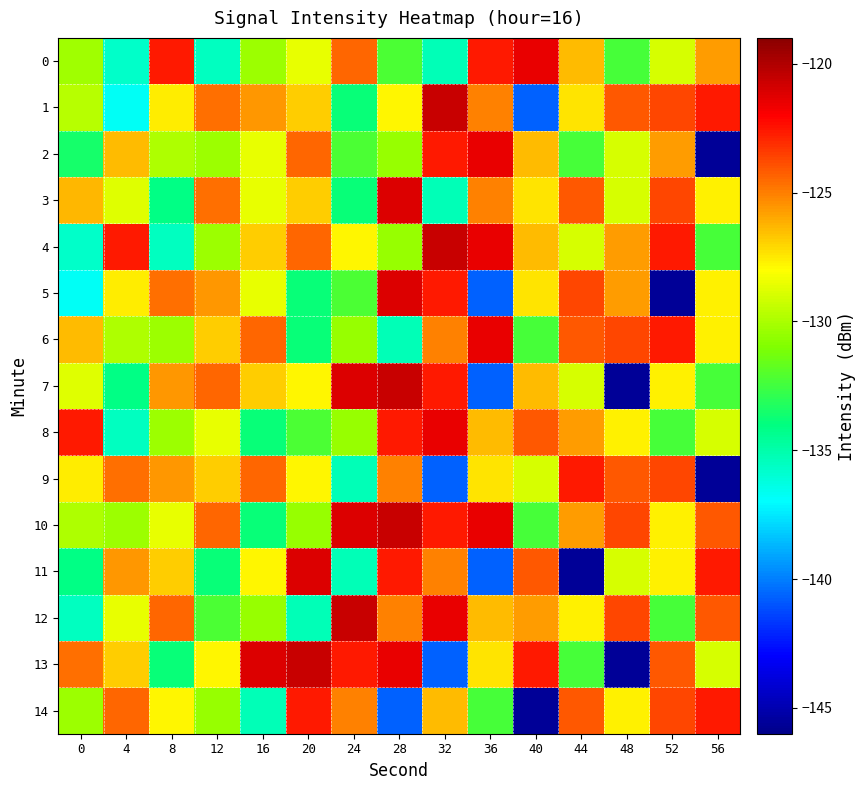

What is the total value across all series at 48?

-1936.7